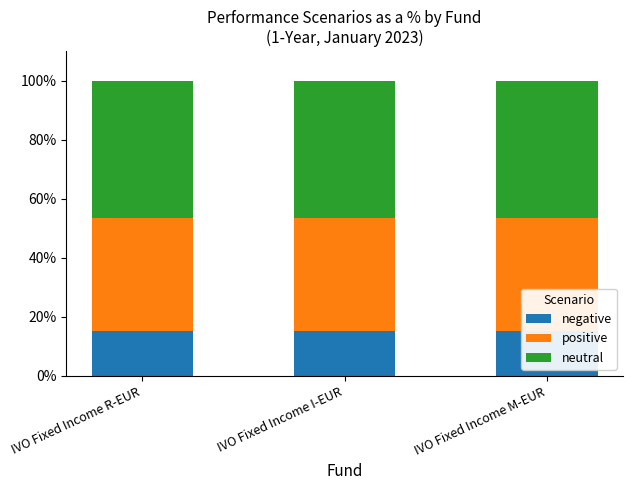

How many groups of bars are there?

3